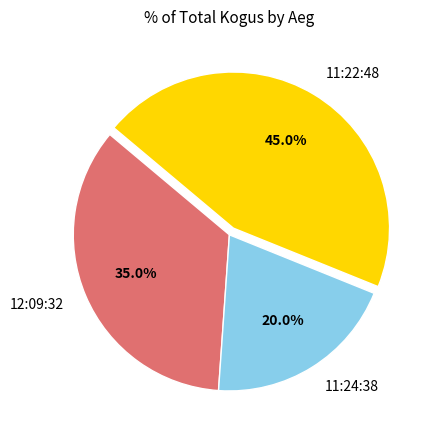

To the nearest percent, what is the difference between the largest and smallest slice percentages?

25%